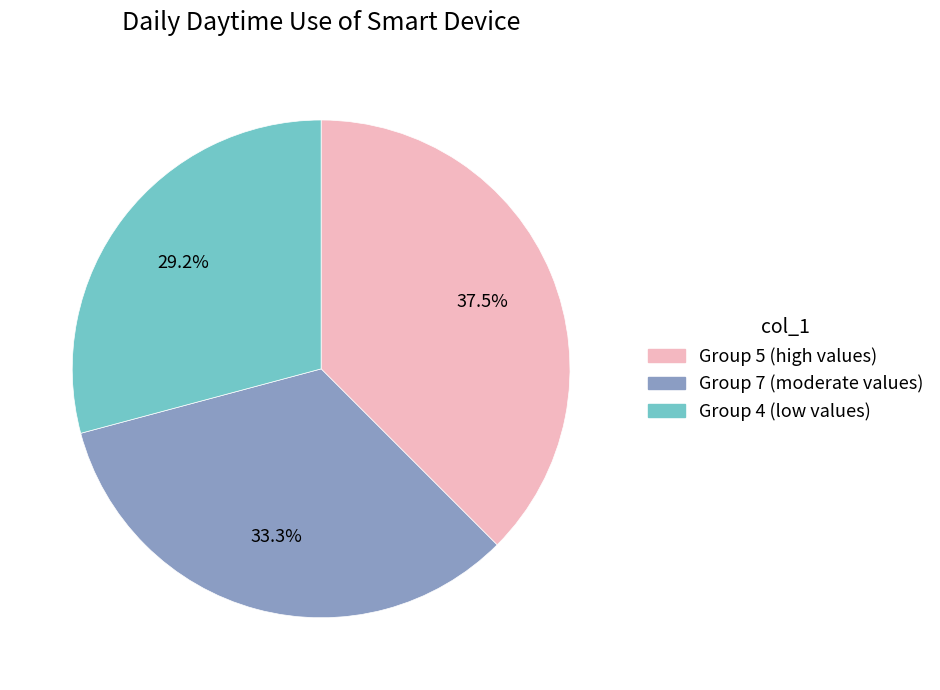

To the nearest percent, what is the average slice percentage?

33%